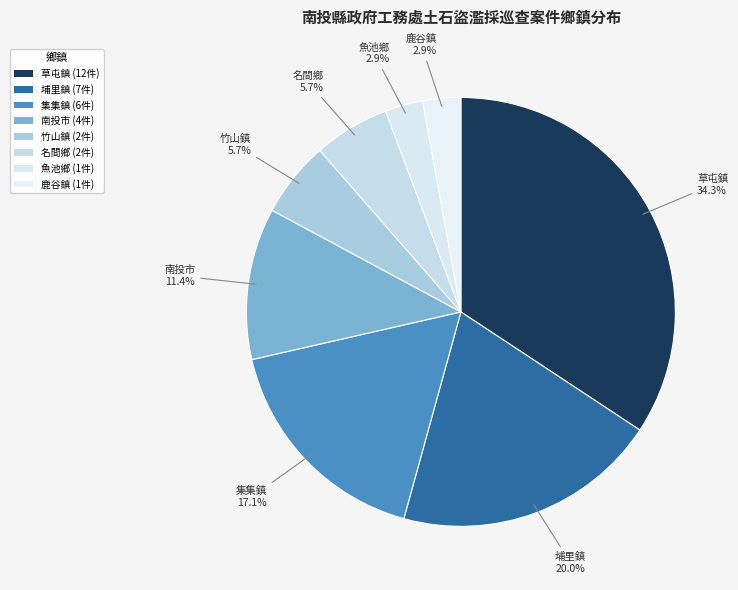

To the nearest percent, what is the difference between the 魚池鄉 and 草屯鎮 slice percentages?

31%